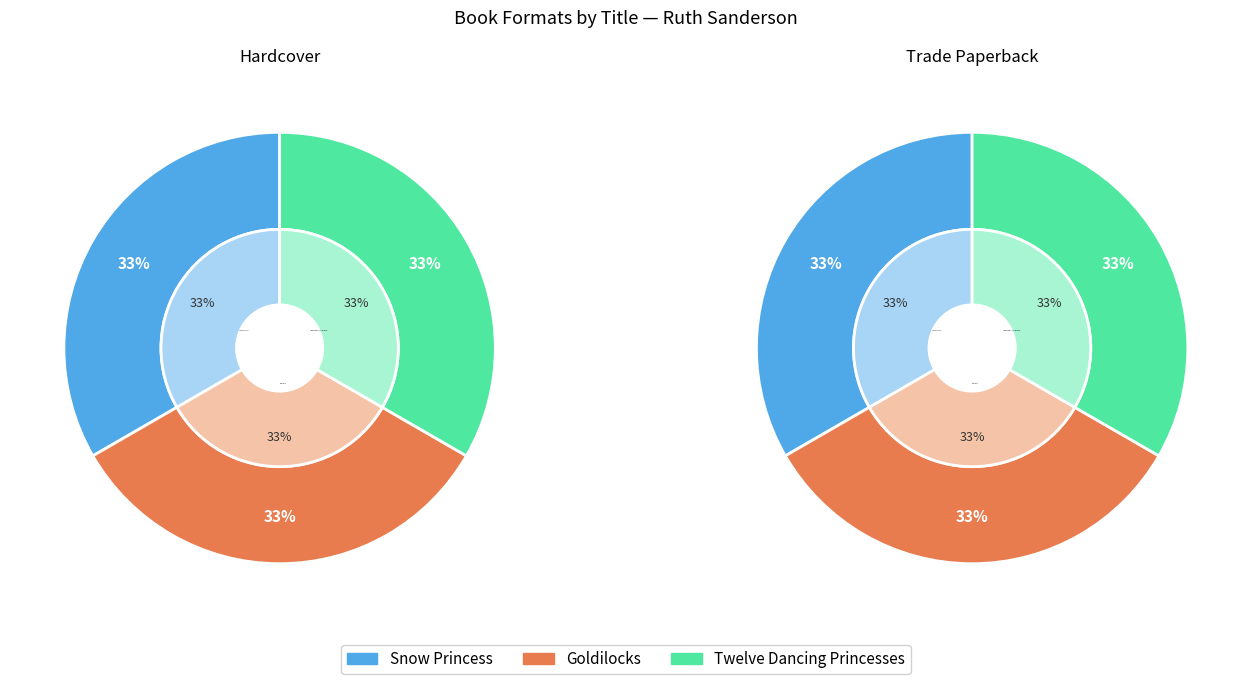

Which category has the smallest portion of the pie?

Goldilocks